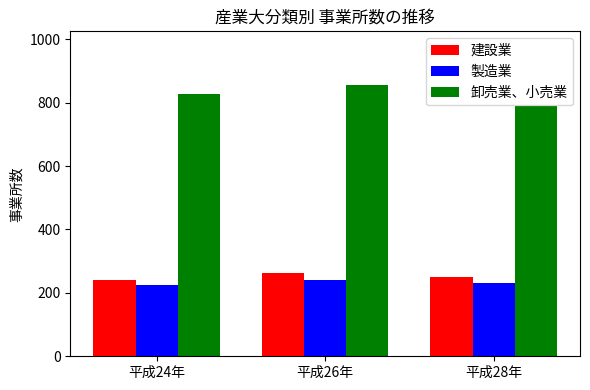

What is the label of the 1st bar from the left?

平成24年